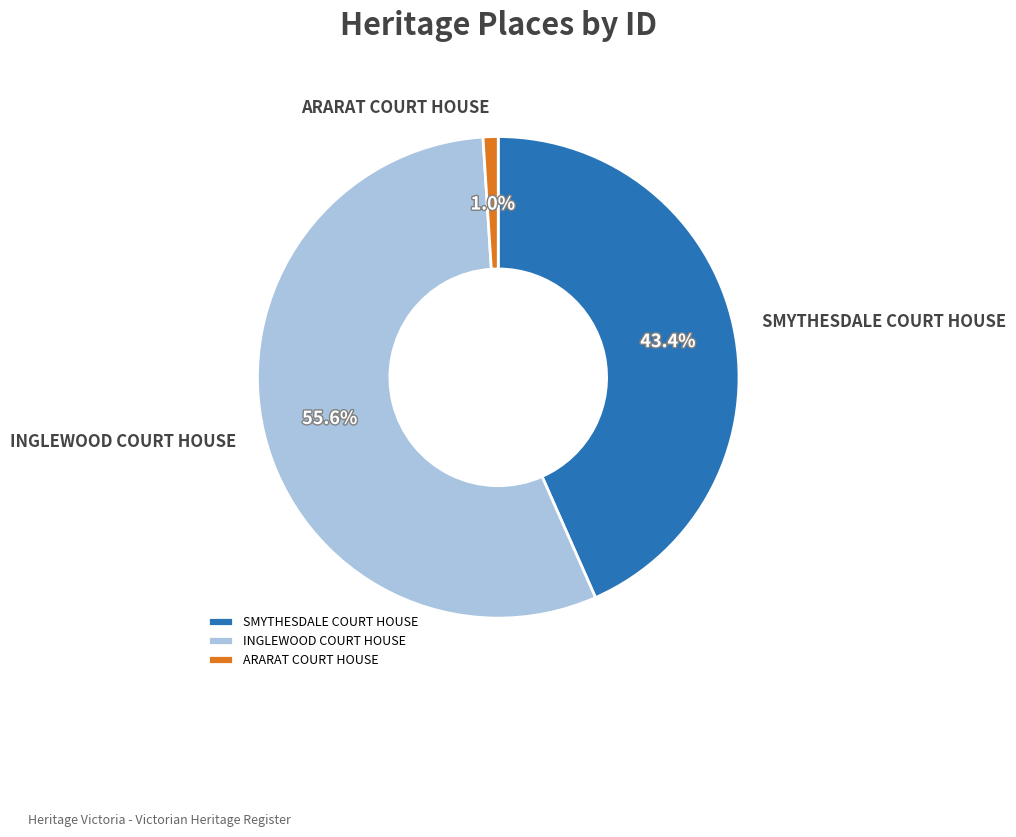

Between INGLEWOOD COURT HOUSE and ARARAT COURT HOUSE, which is larger?

INGLEWOOD COURT HOUSE